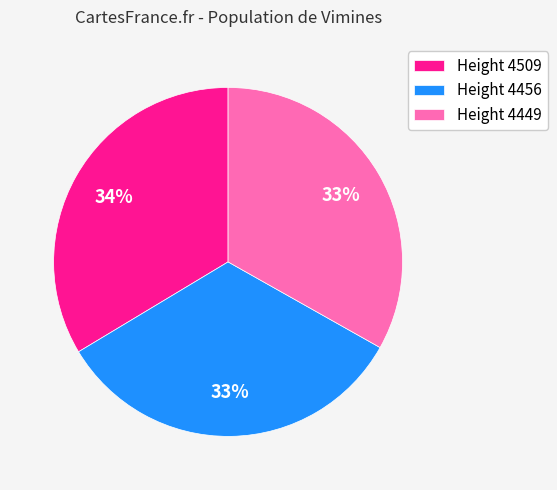

To the nearest percent, what percentage of the pie is Height 4509?

34%